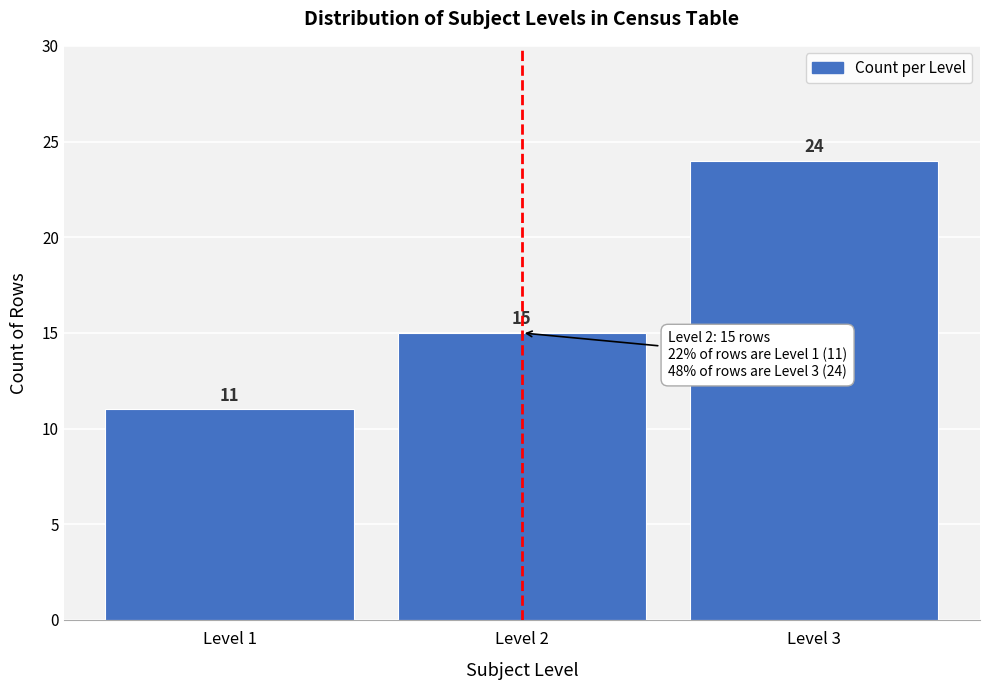

Reading left to right, extract all data points from this chart.

11	15	24